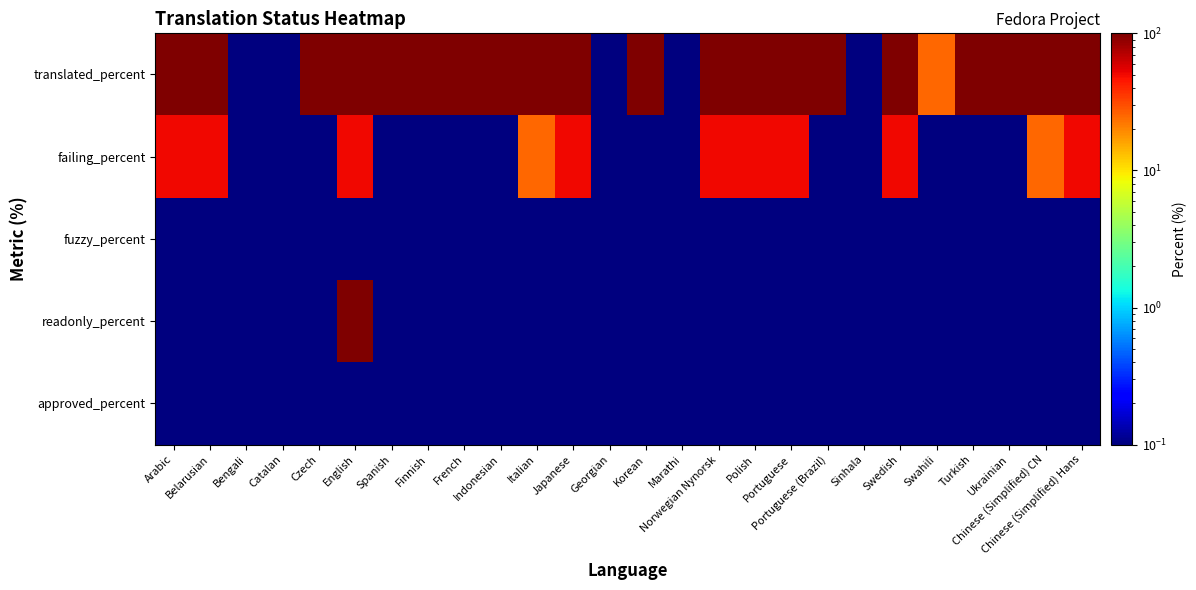

At how many categories does at least one series exceed 11?

21